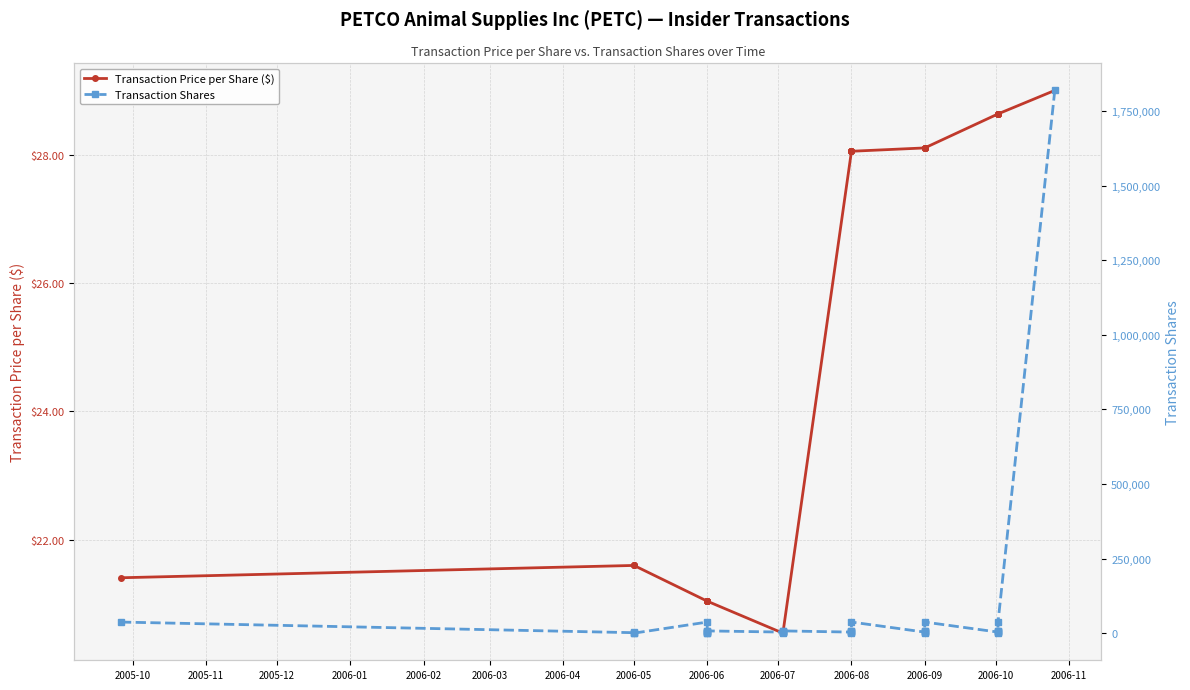

Which series has the largest range (max minus min)?

Transaction Shares